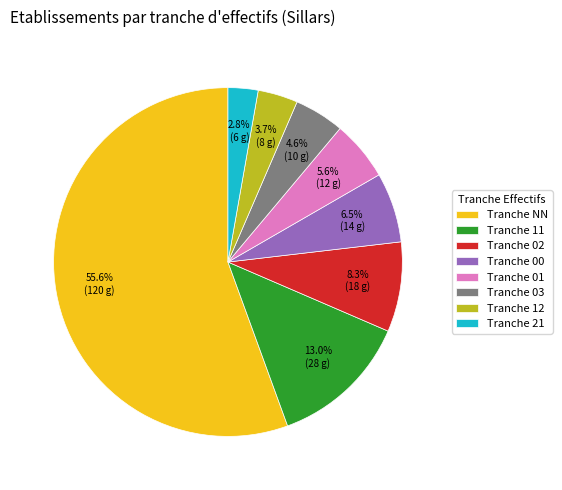

How many segments does this pie chart have?

8